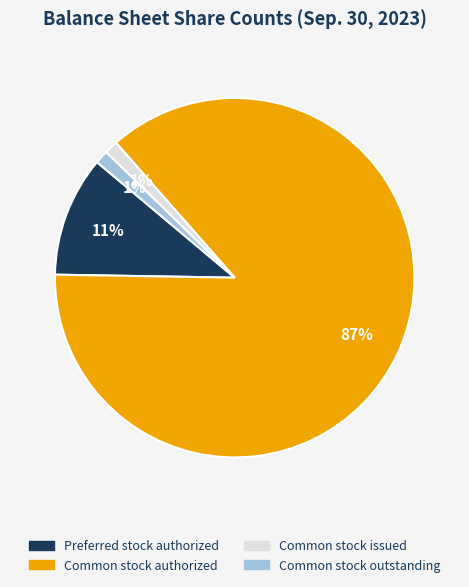

Is the sum of Common stock authorized and Preferred stock authorized greater than half?

Yes